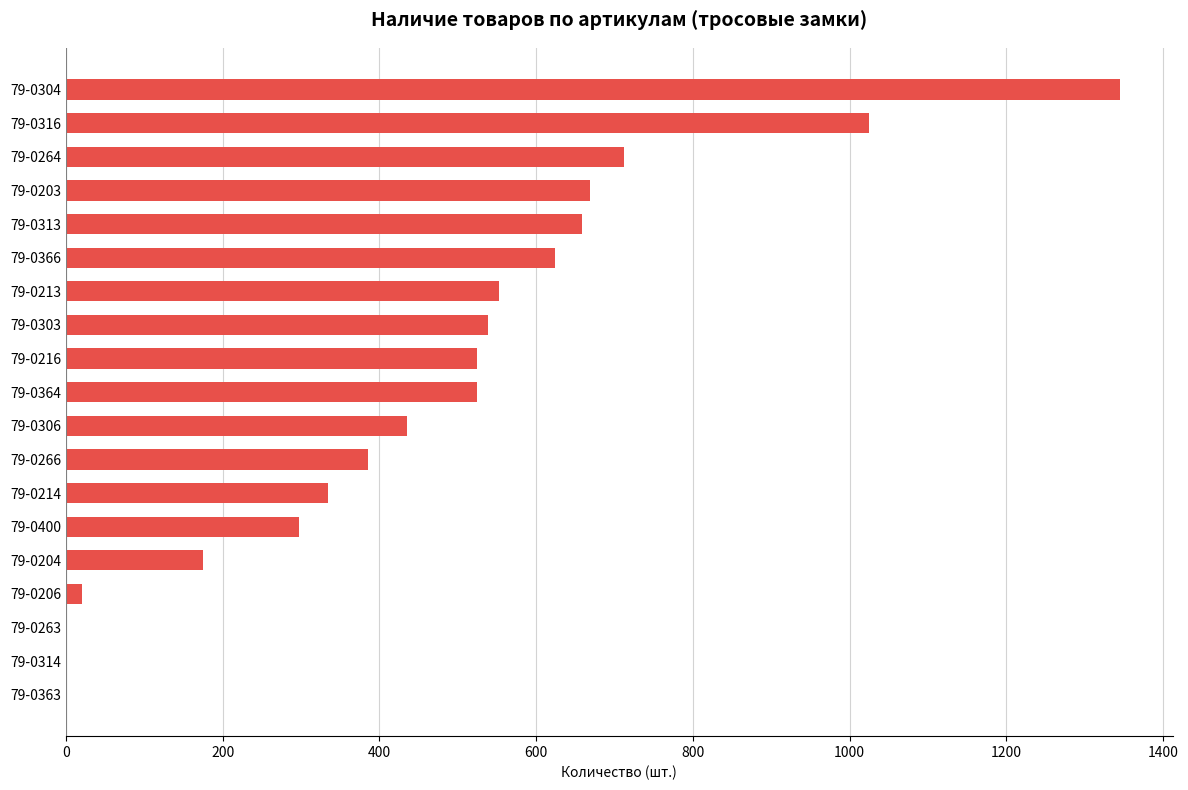

Count the number of categories in the chart.

19